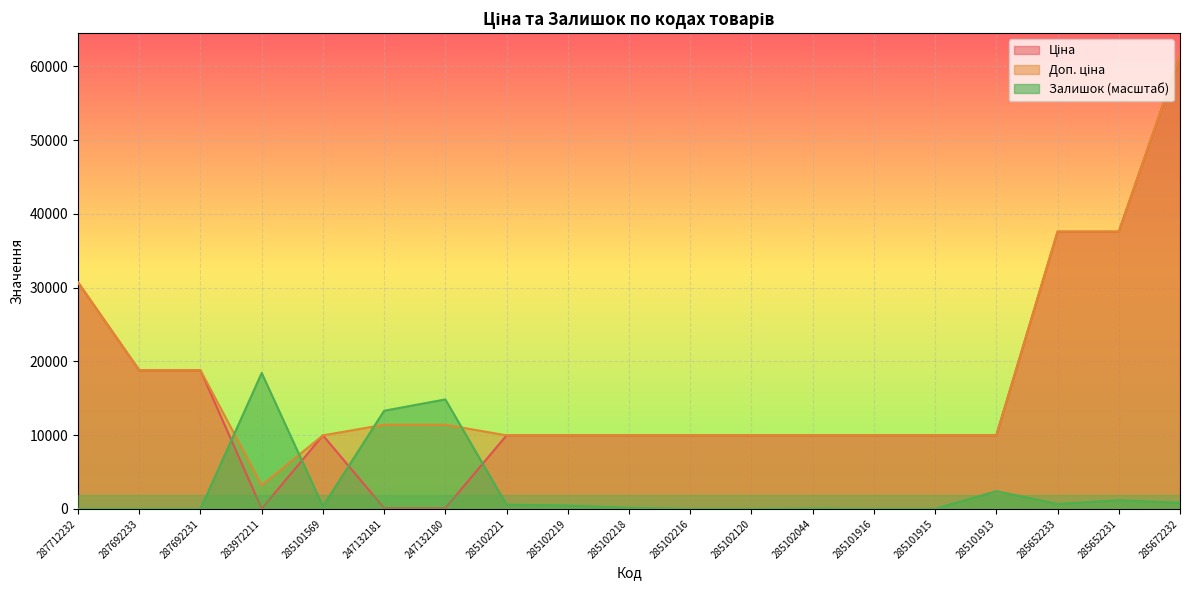

True or false: Доп. ціна and Залишок cross at least once.

True